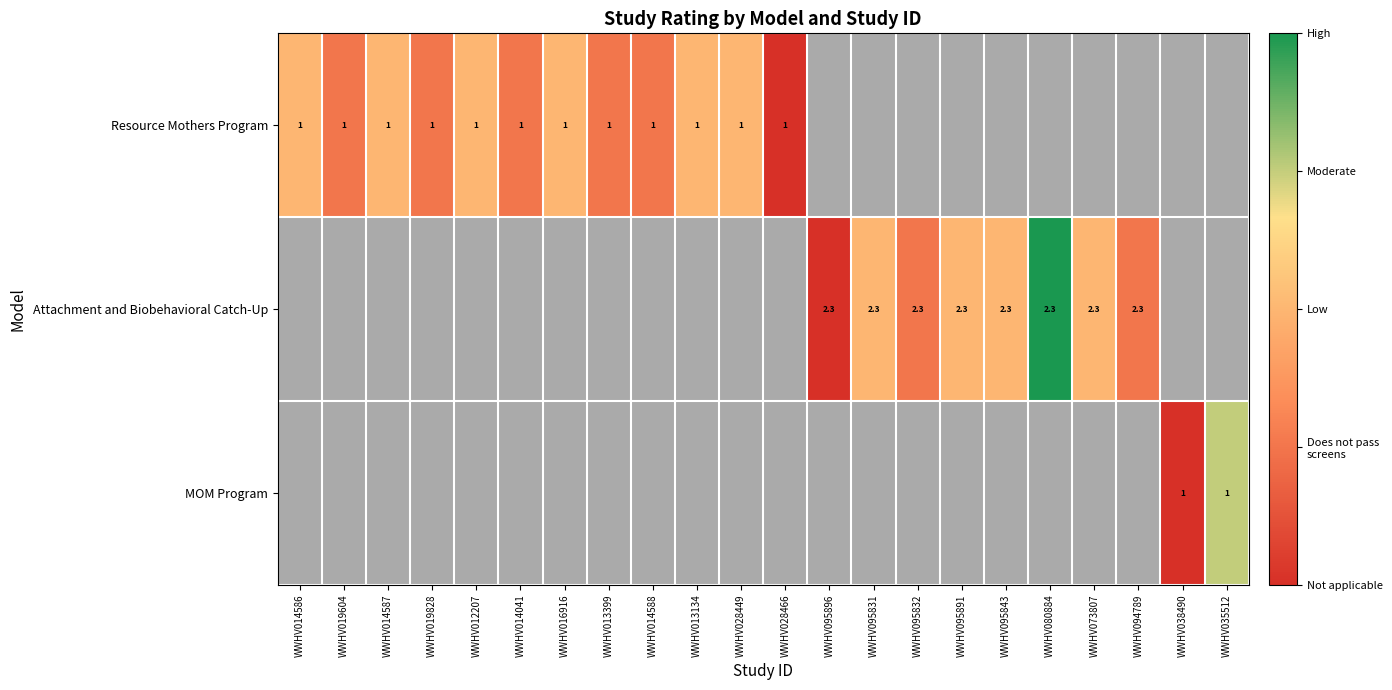

What is the difference between the maximum and minimum values in the Resource Mothers Program series?

2.0